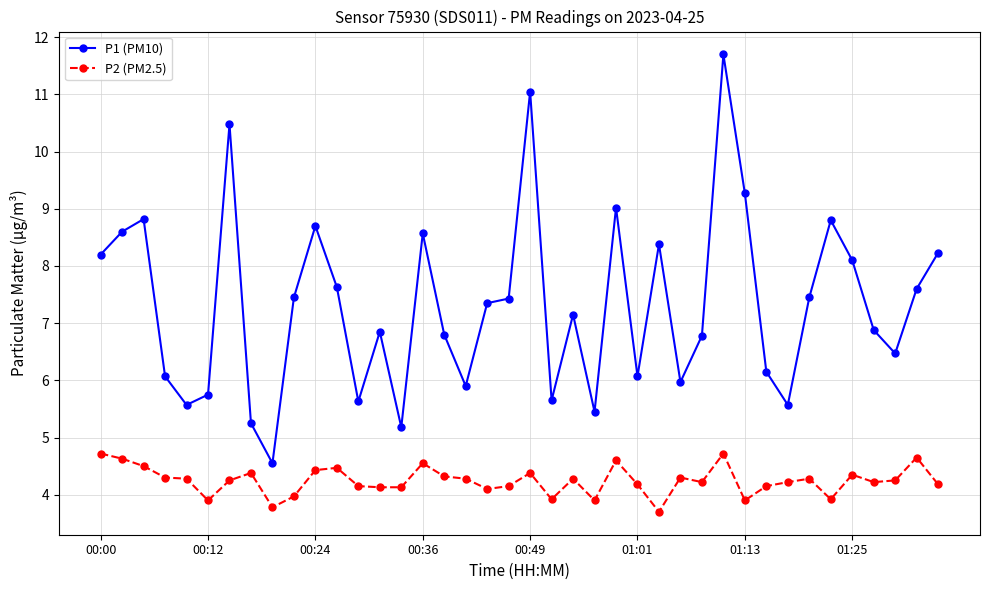

What is the highest value of the P2 (PM2.5) series?

4.7